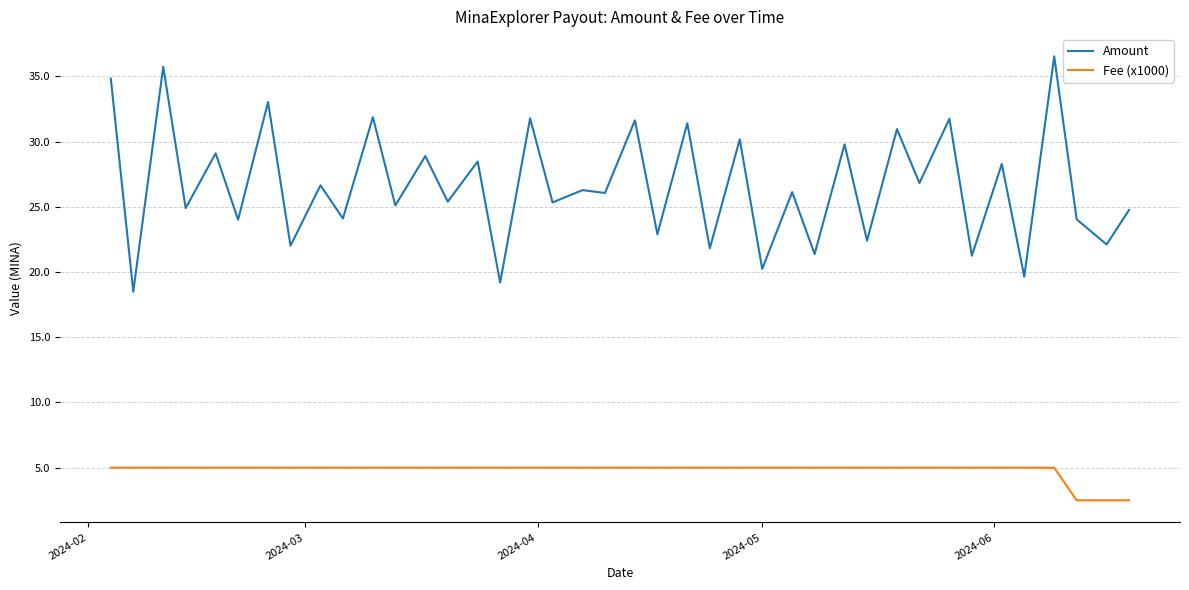

How many distinct data groups are displayed?

2